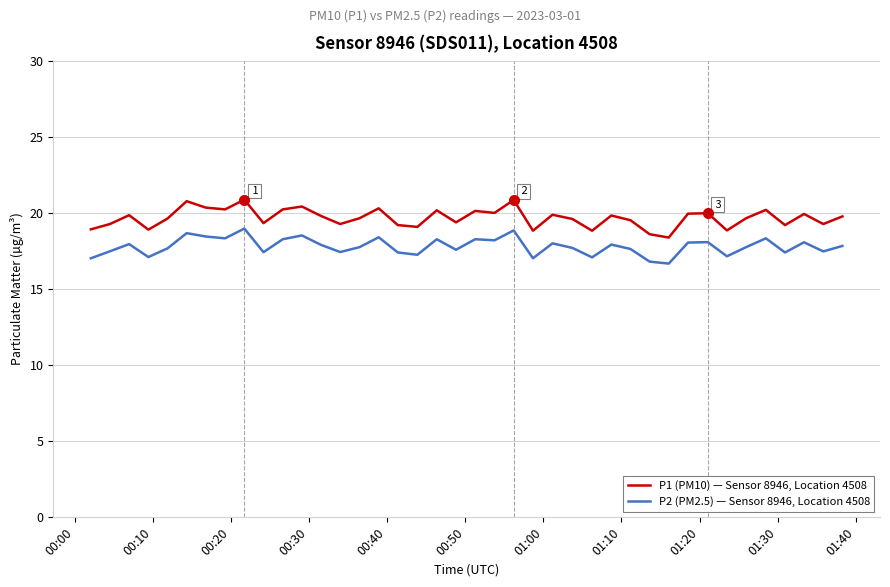

What is the maximum value shown in the chart?

20.9